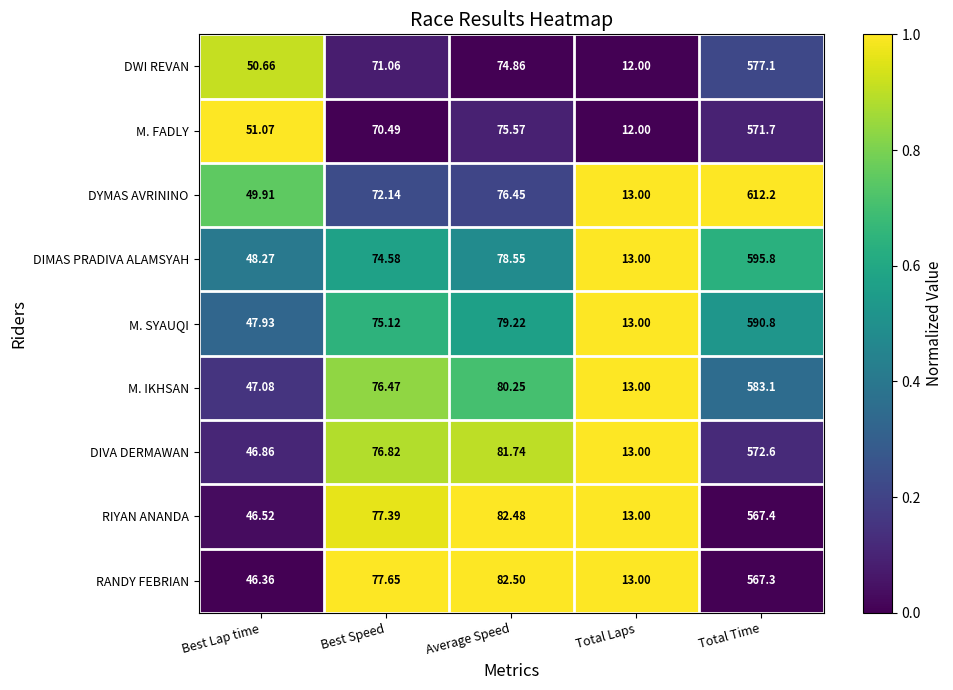

Where is M. SYAUQI nearest to the value 301?

Average Speed